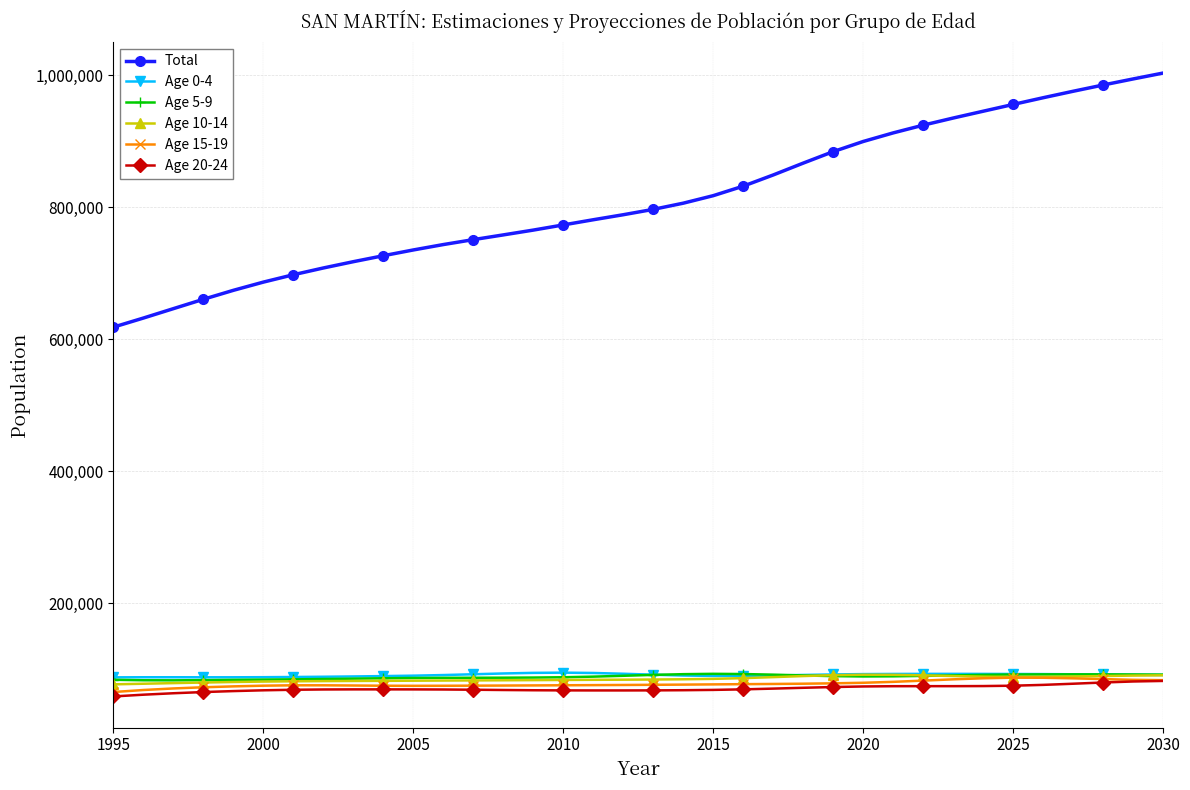

Does the chart display data point markers on the line(s)?

Yes